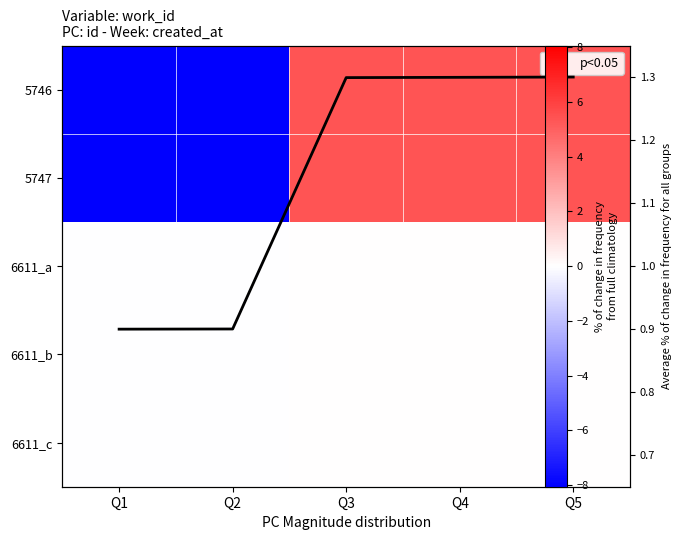

List the labels in order of avg trend value, largest first.

Q5, Q4, Q3, Q2, Q1